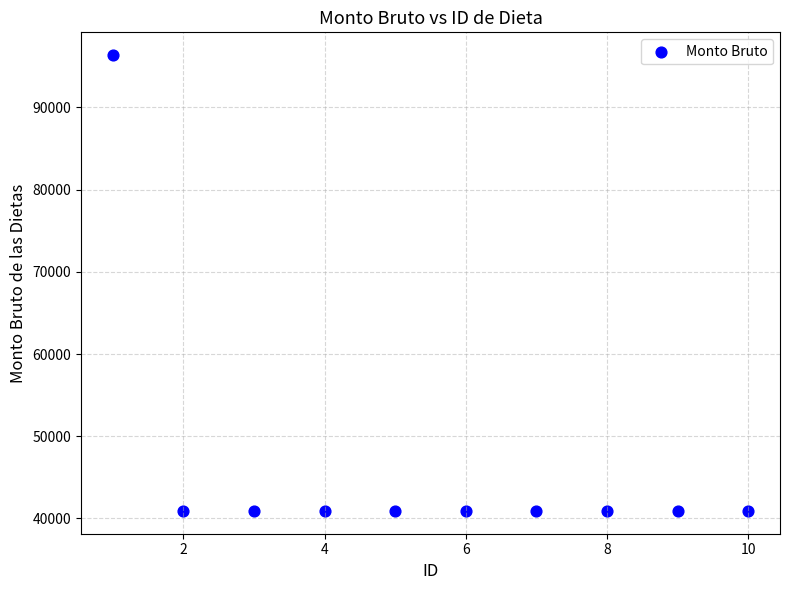

What is the range of Y values (max minus min)?

55440